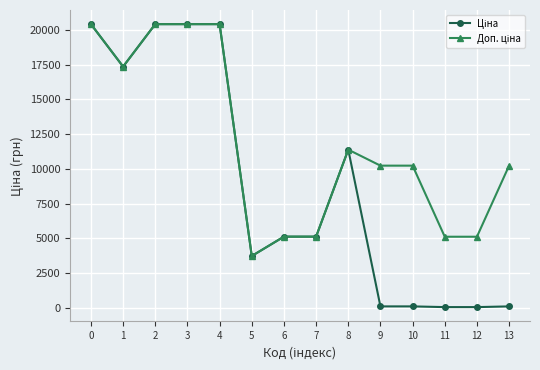

Does the chart have visible grid lines?

Yes